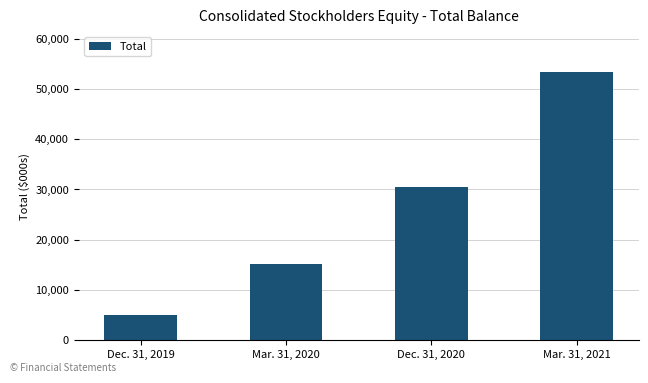

At which label is the value closest to 29217?

Dec. 31, 2020